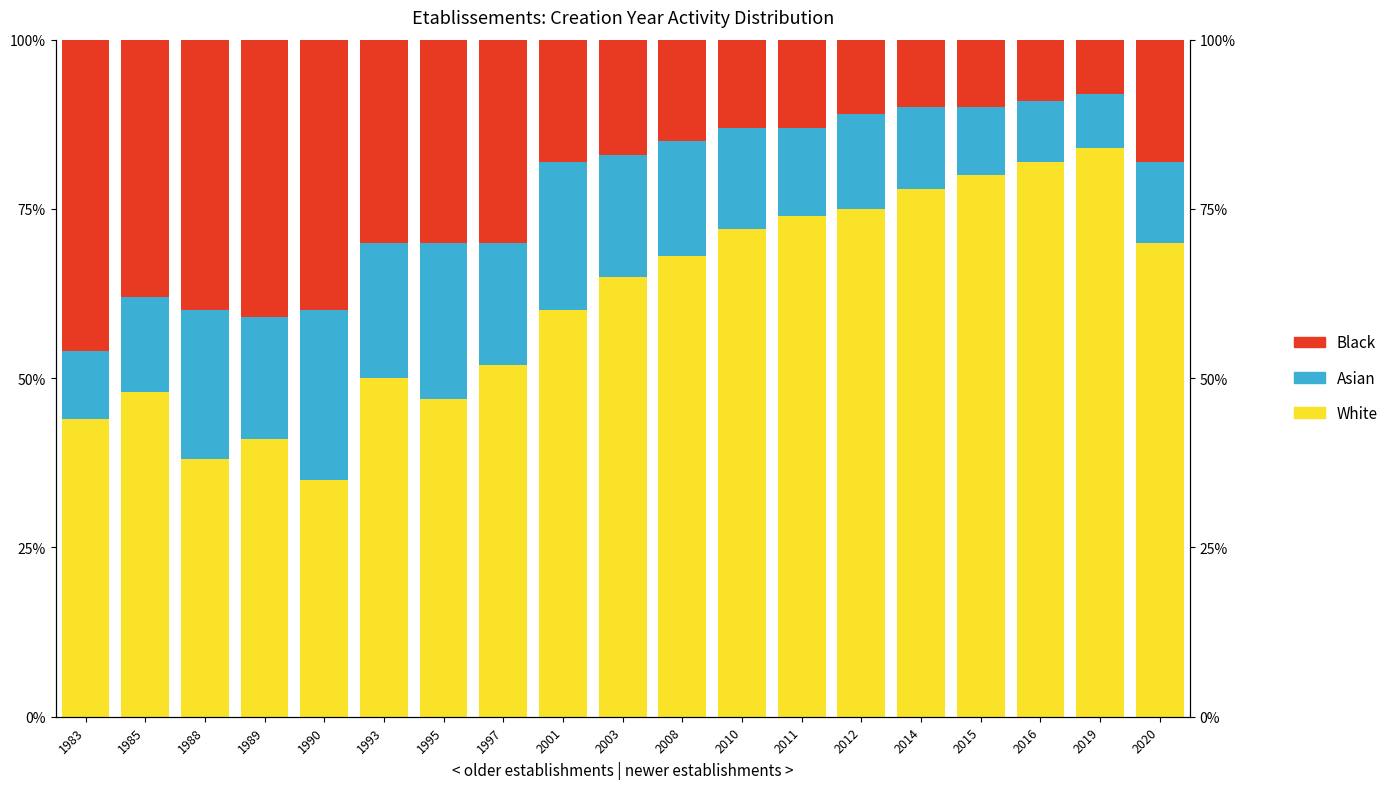

True or false: Black has a value of 8 at 2019.

True